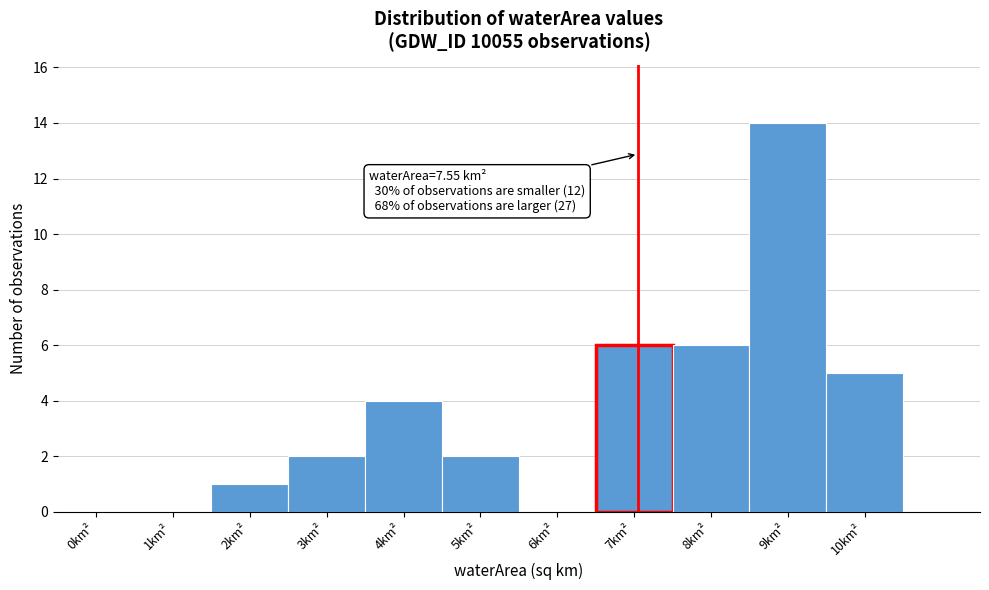

Reading left to right, transcribe all the data shown in this chart.

0km²=0	1km²=0	2km²=1	3km²=2	4km²=4	5km²=2	6km²=0	7km²=6	8km²=6	9km²=14	10km²=5